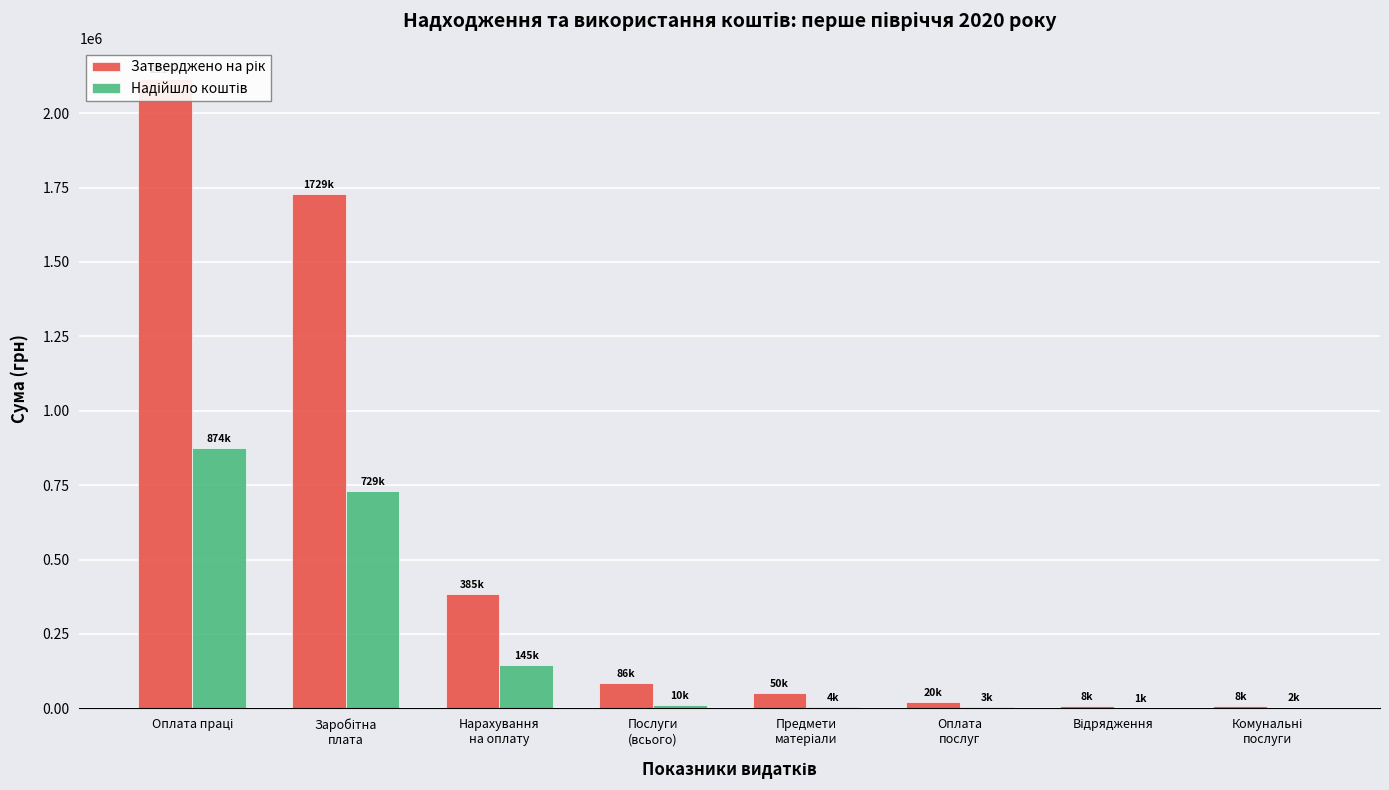

What is the difference between the maximum and minimum values in the Затверджено на рік series?

2106200.0